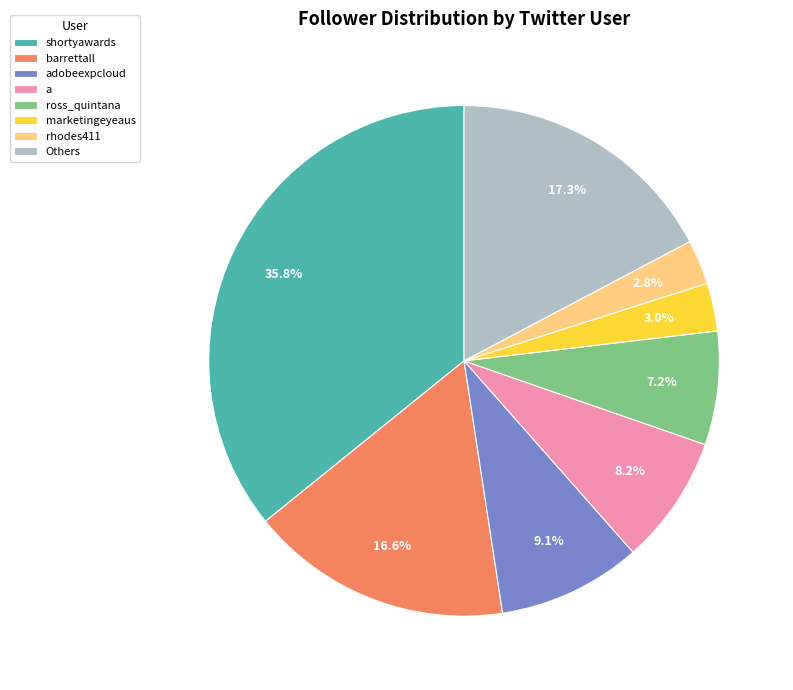

Count the number of slices in the pie.

8